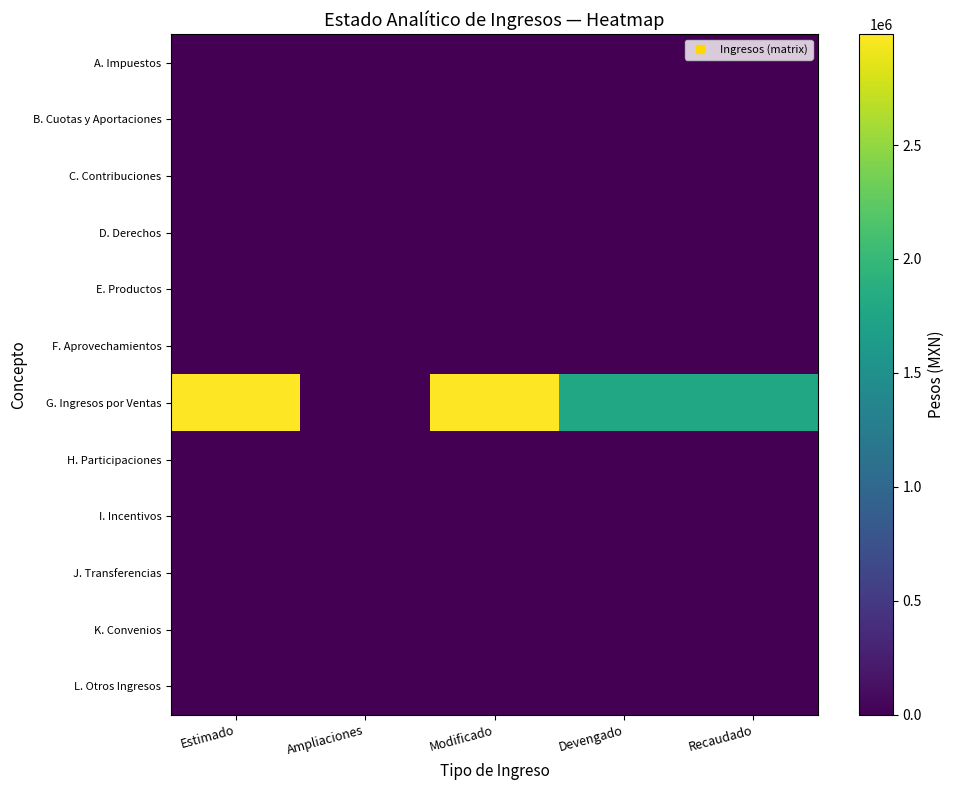

Which has a higher value, Ampliaciones or Recaudado?

Ampliaciones